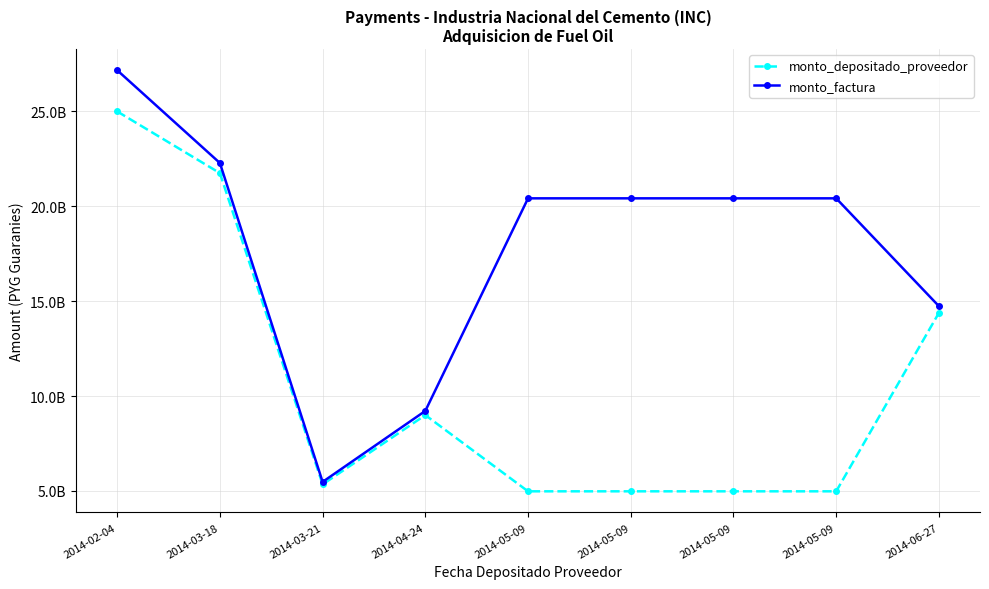

What are all the series names shown in the legend?

monto_depositado_proveedor, monto_factura